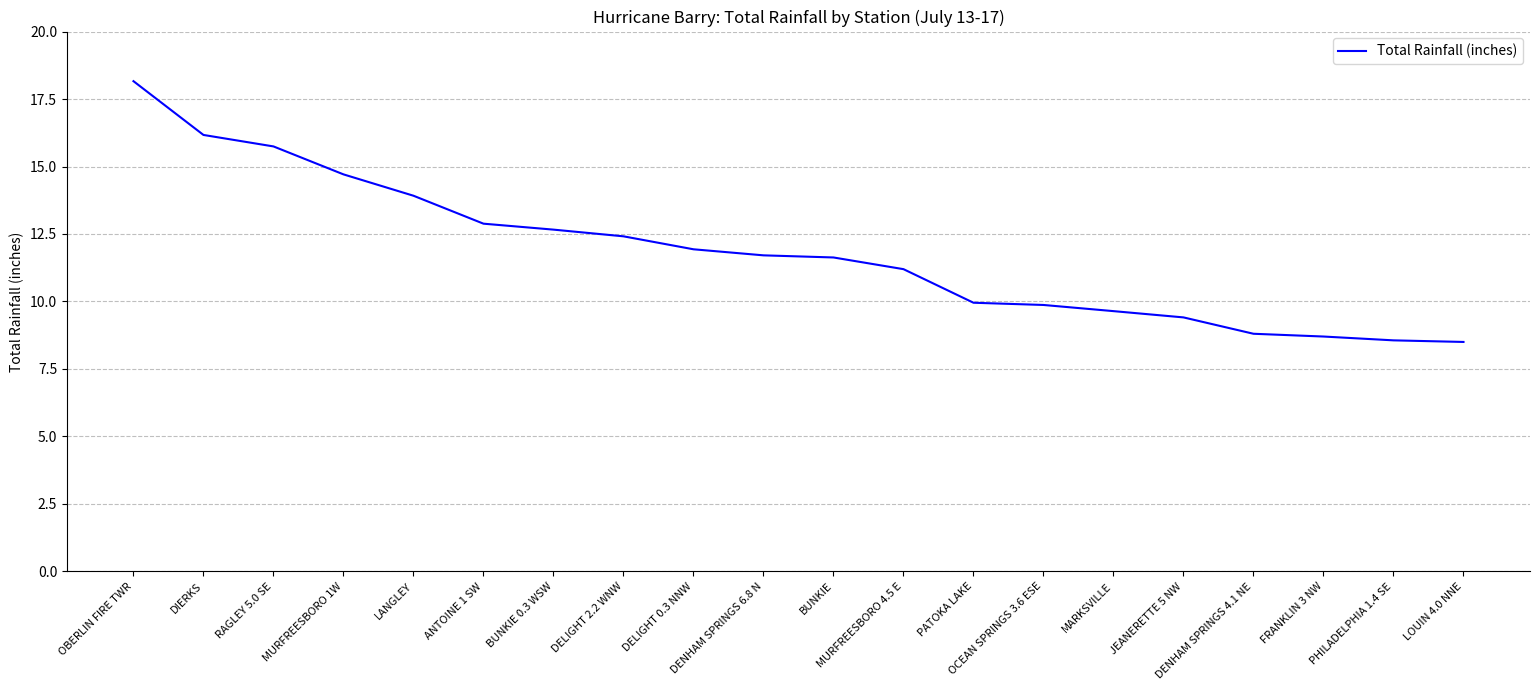

What is the difference between the values at OCEAN SPRINGS 3.6 ESE and BUNKIE?

1.8